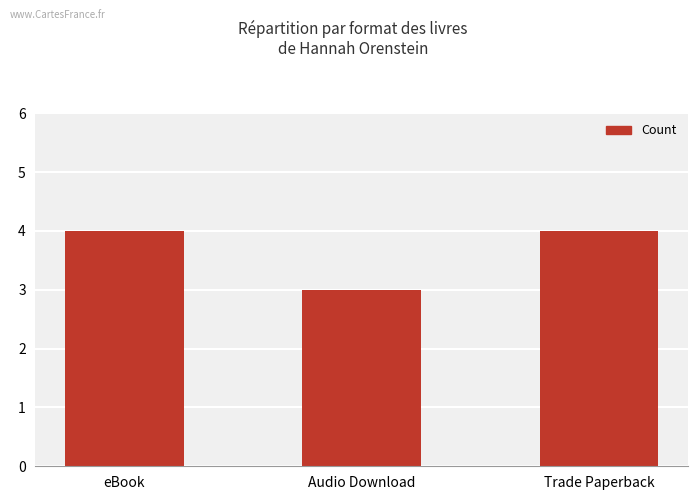

Between Audio Download and eBook, which is larger?

eBook